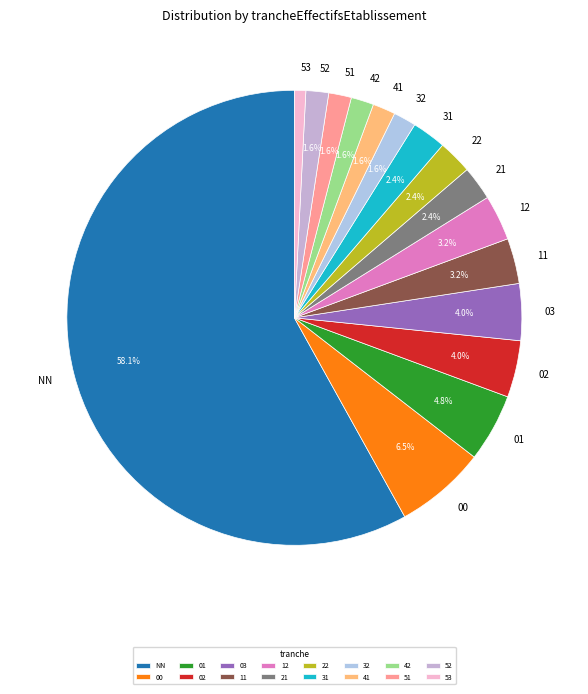

What is the largest slice in the pie chart?

NN